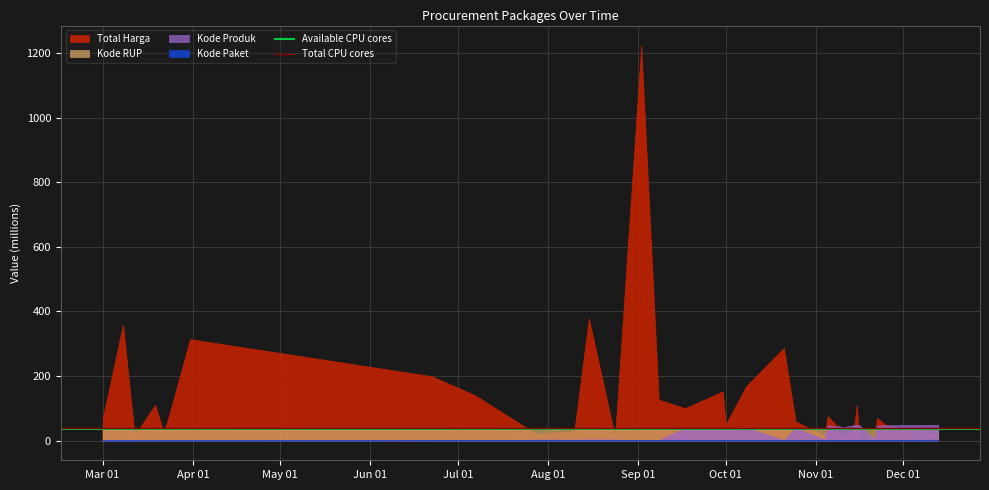

What position from the left is Mar 01?

1